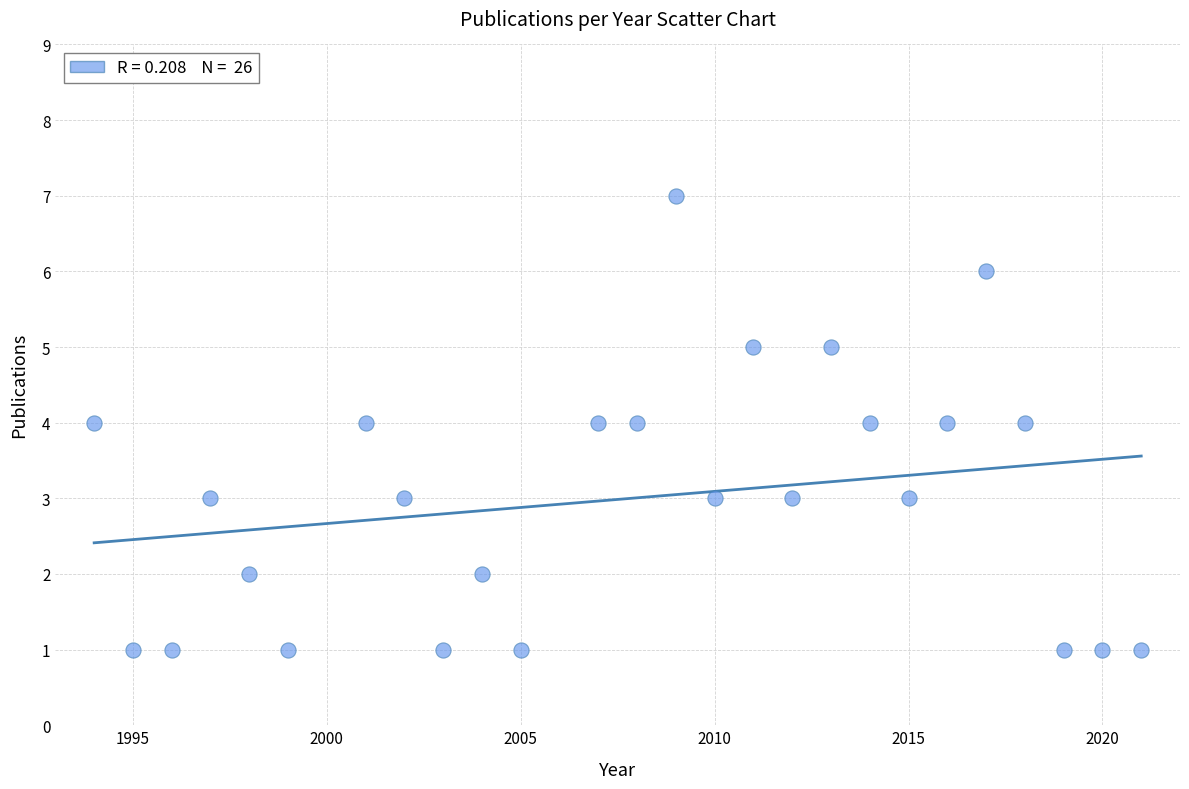

What is the range of X values (max minus min)?

27